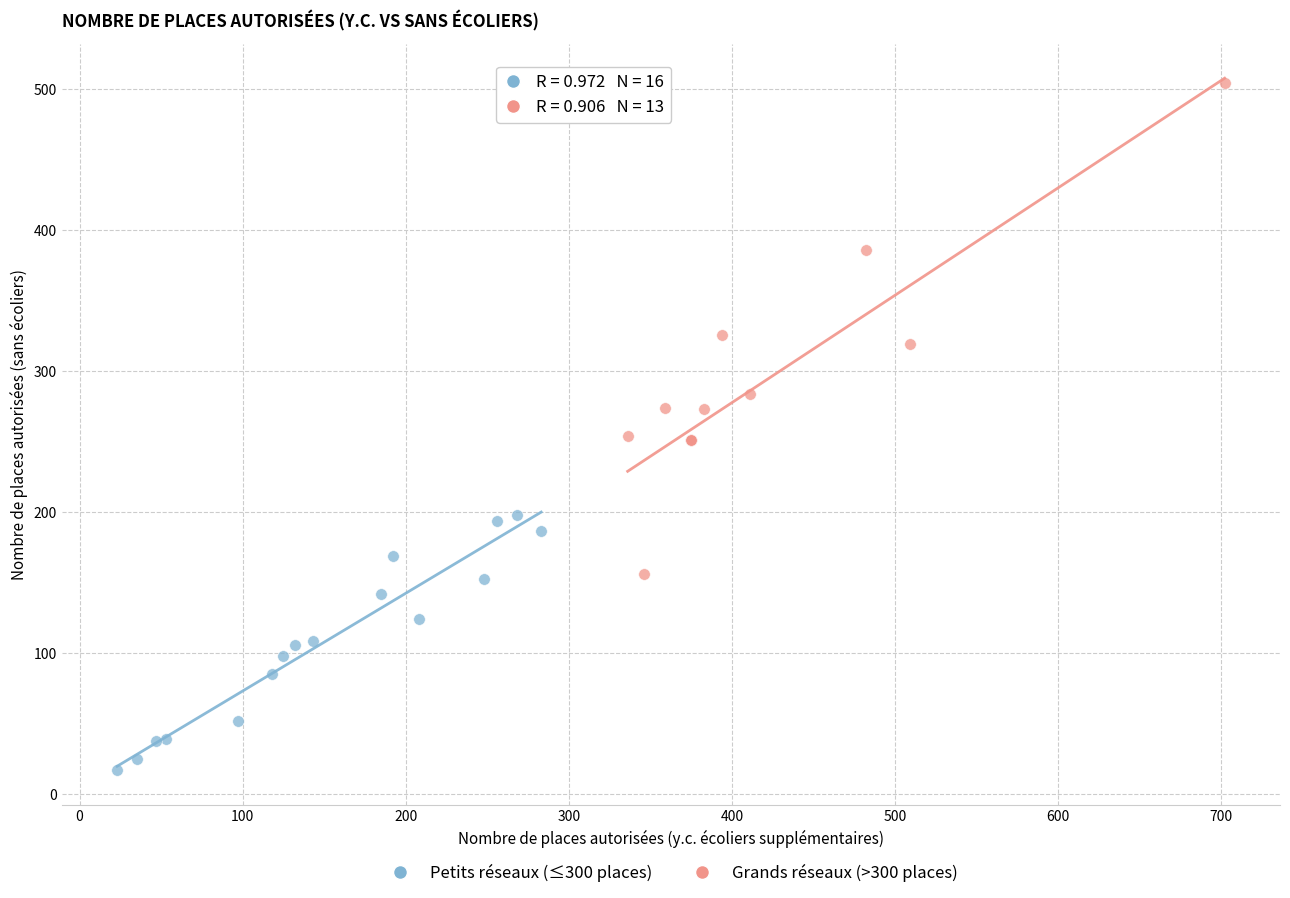

Which series reaches the maximum Y coordinate?

Grands réseaux (>300 places)